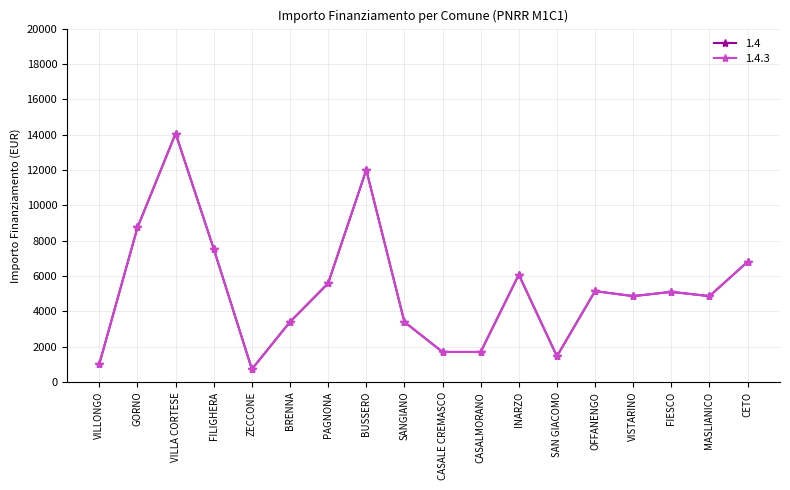

What is the highest value of the 1.4.3 series?

14063